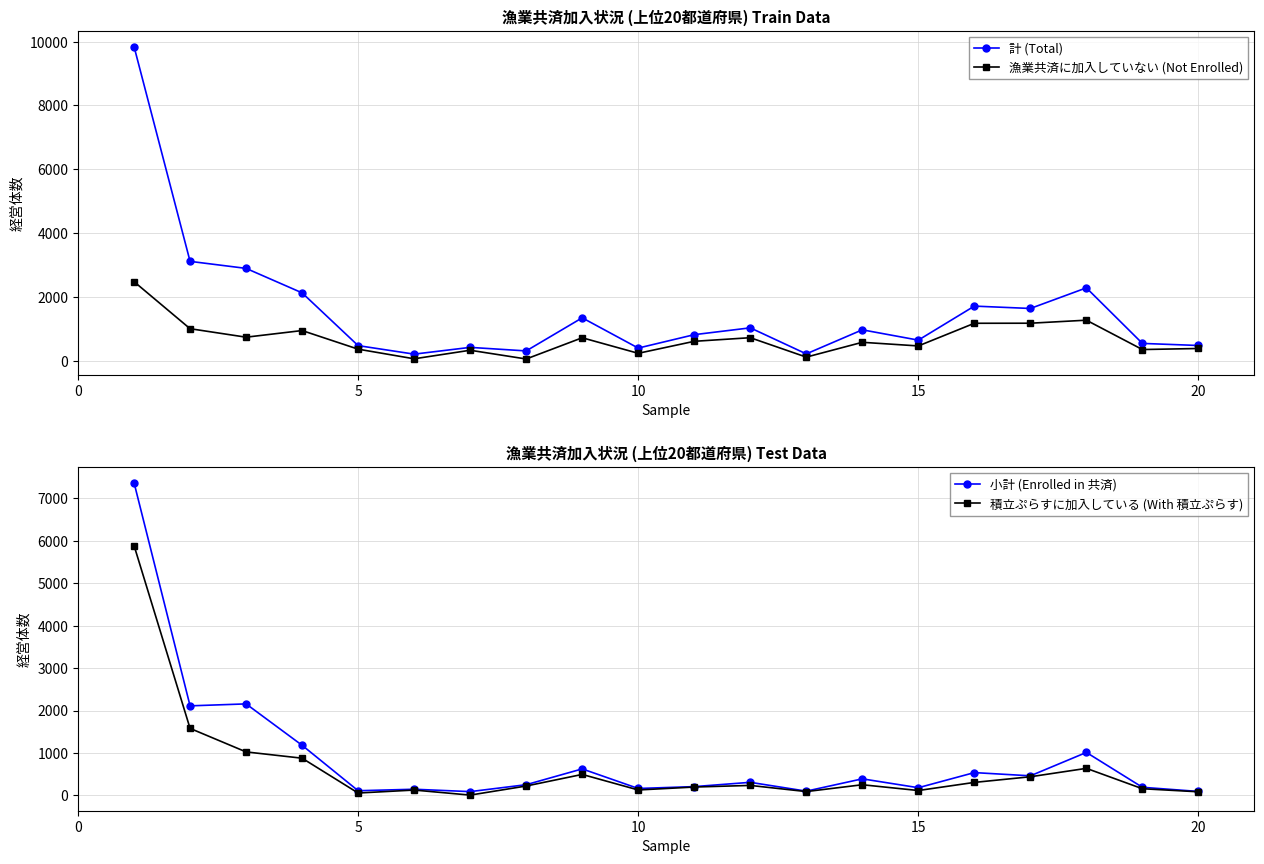

What is the highest value of the 小計 (Enrolled in 共済) series?

7365